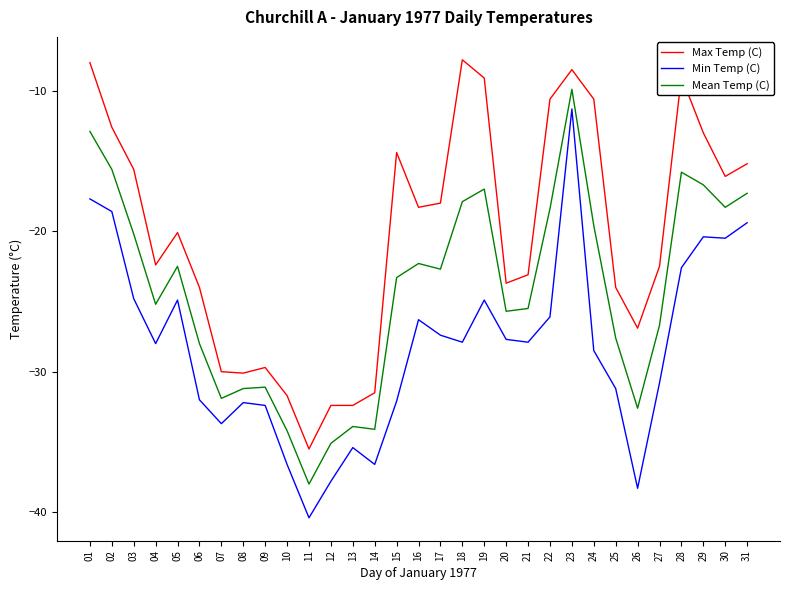

Which series has the largest total across all categories?

Max Temp (C)